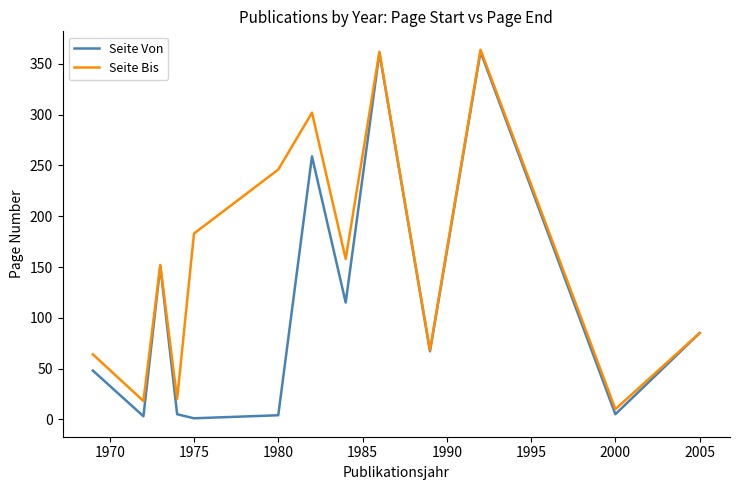

List the series in order of their overall mean, highest first.

Seite Bis, Seite Von